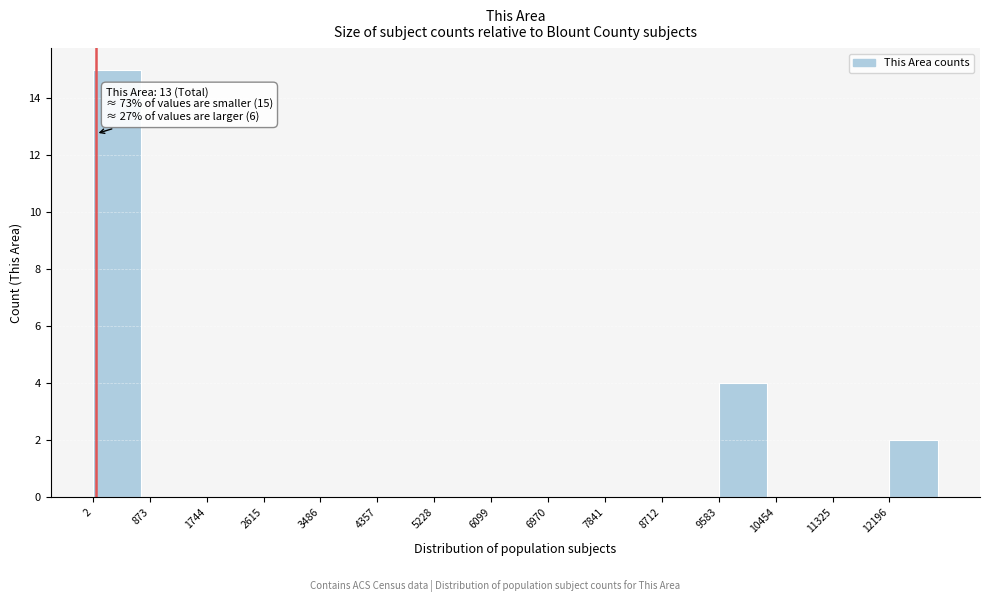

Over which range of the x-axis is the bar tallest?

0 to 900